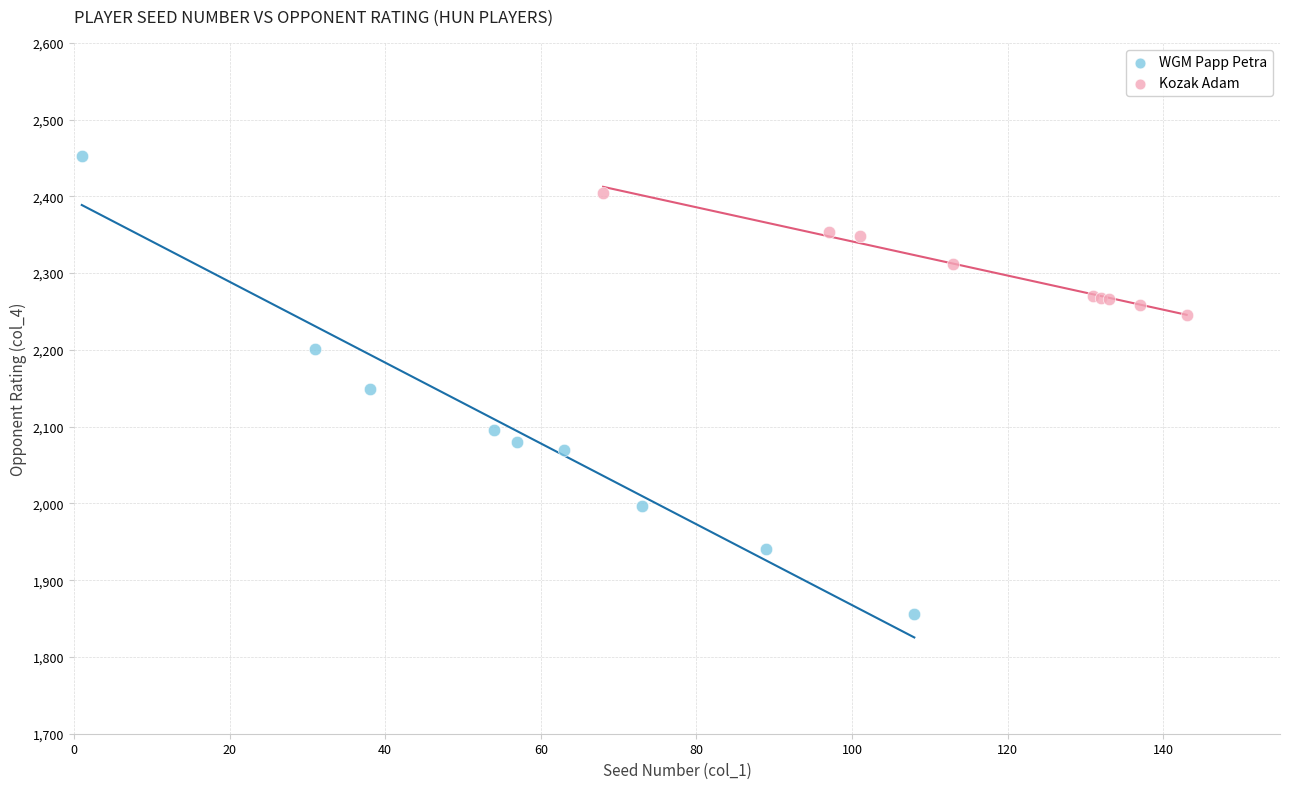

Which series reaches the minimum Y coordinate?

WGM Papp Petra